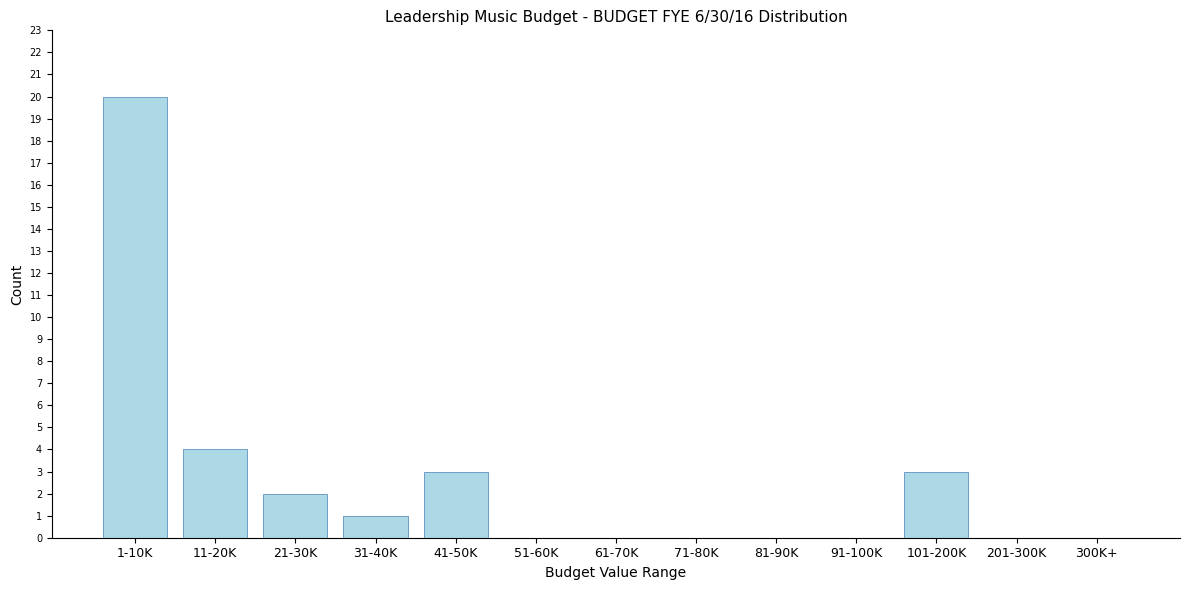

Reading left to right, list all the values displayed in this chart.

1-10K=20	11-20K=4	21-30K=2	31-40K=1	41-50K=3	51-60K=0	61-70K=0	71-80K=0	81-90K=0	91-100K=0	101-200K=3	201-300K=0	300K+=0